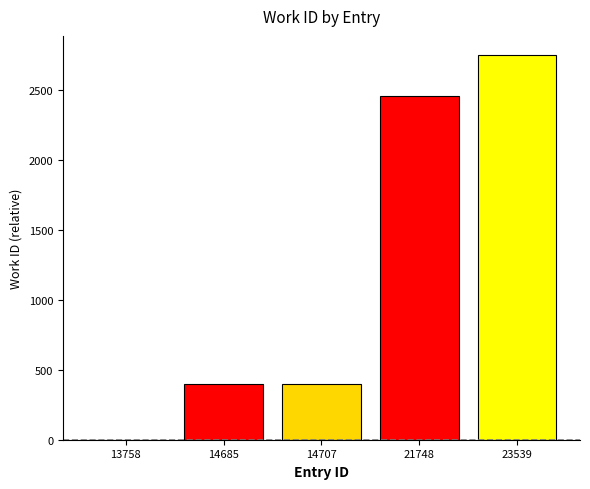

Read the value at 21748, to the nearest 100.

2500